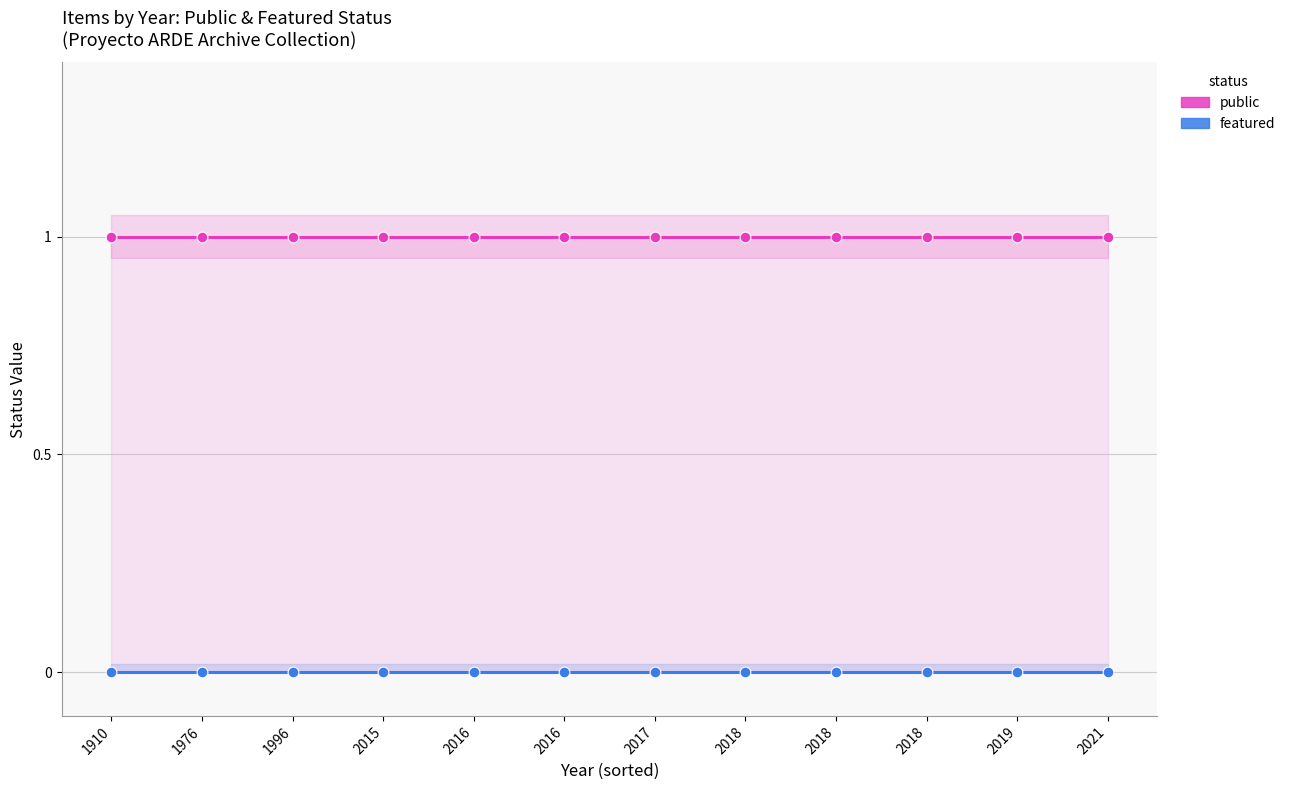

Which series has the largest total across all categories?

public